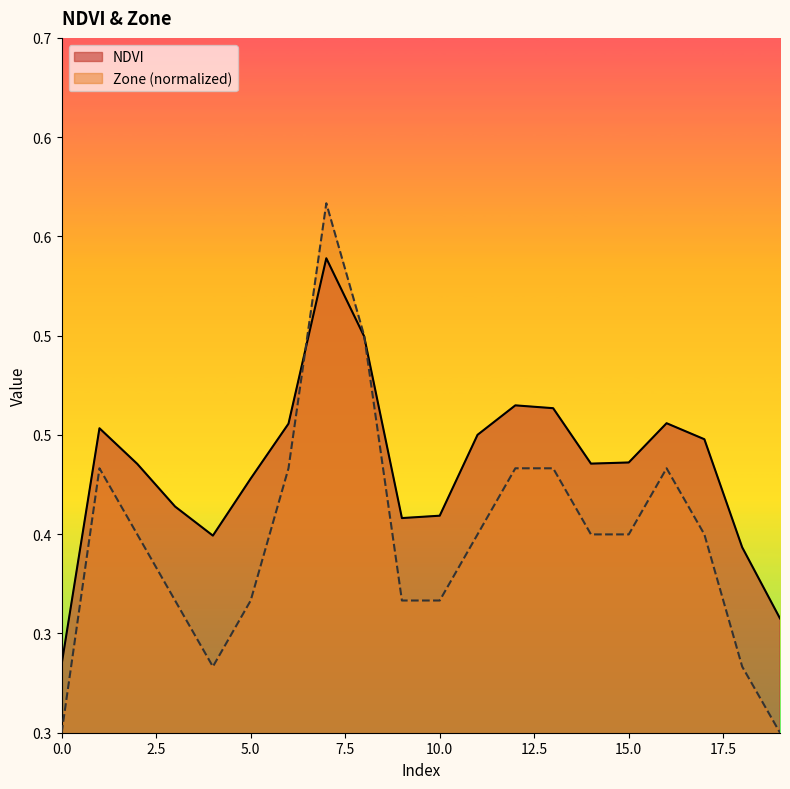

How many interior local peaks does the NDVI series have?

4